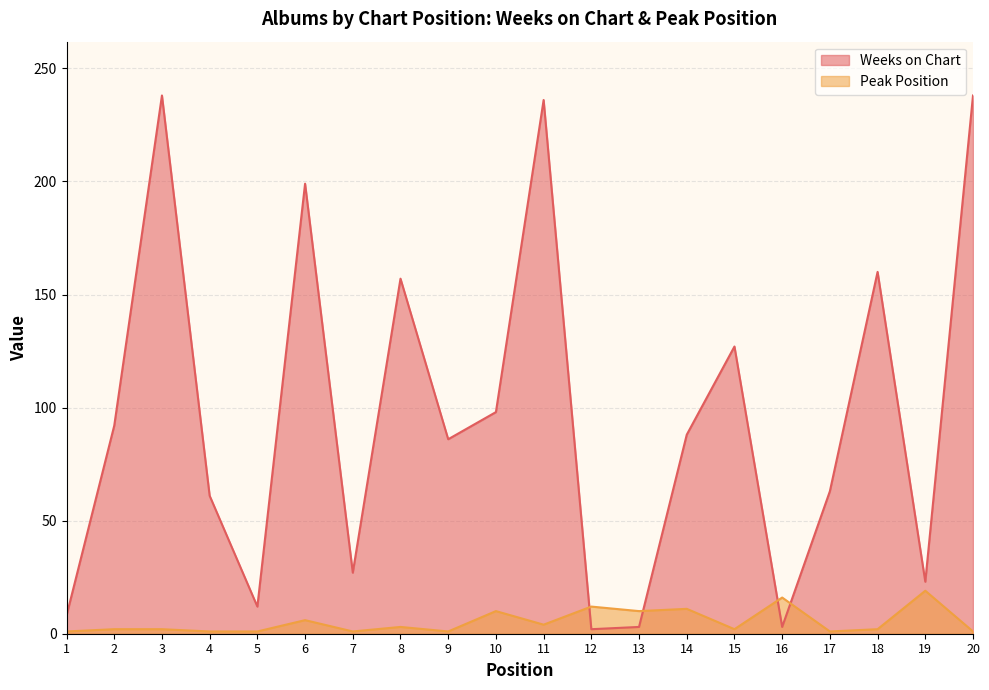

In Weeks on Chart, how many points are lower than both neighbors (excluding endpoints)?

6